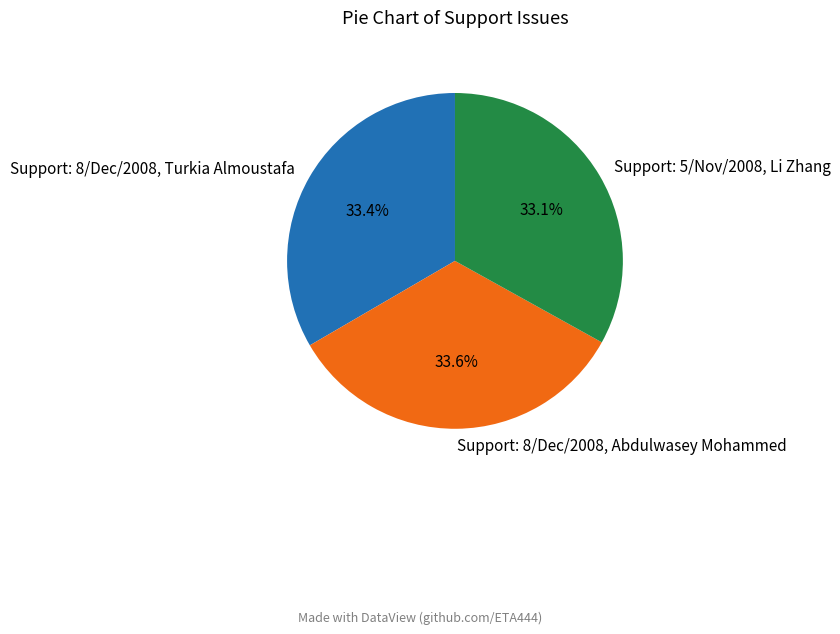

True or false: Support: 8/Dec/2008, Abdulwasey Mohammed accounts for 34% of the total.

True